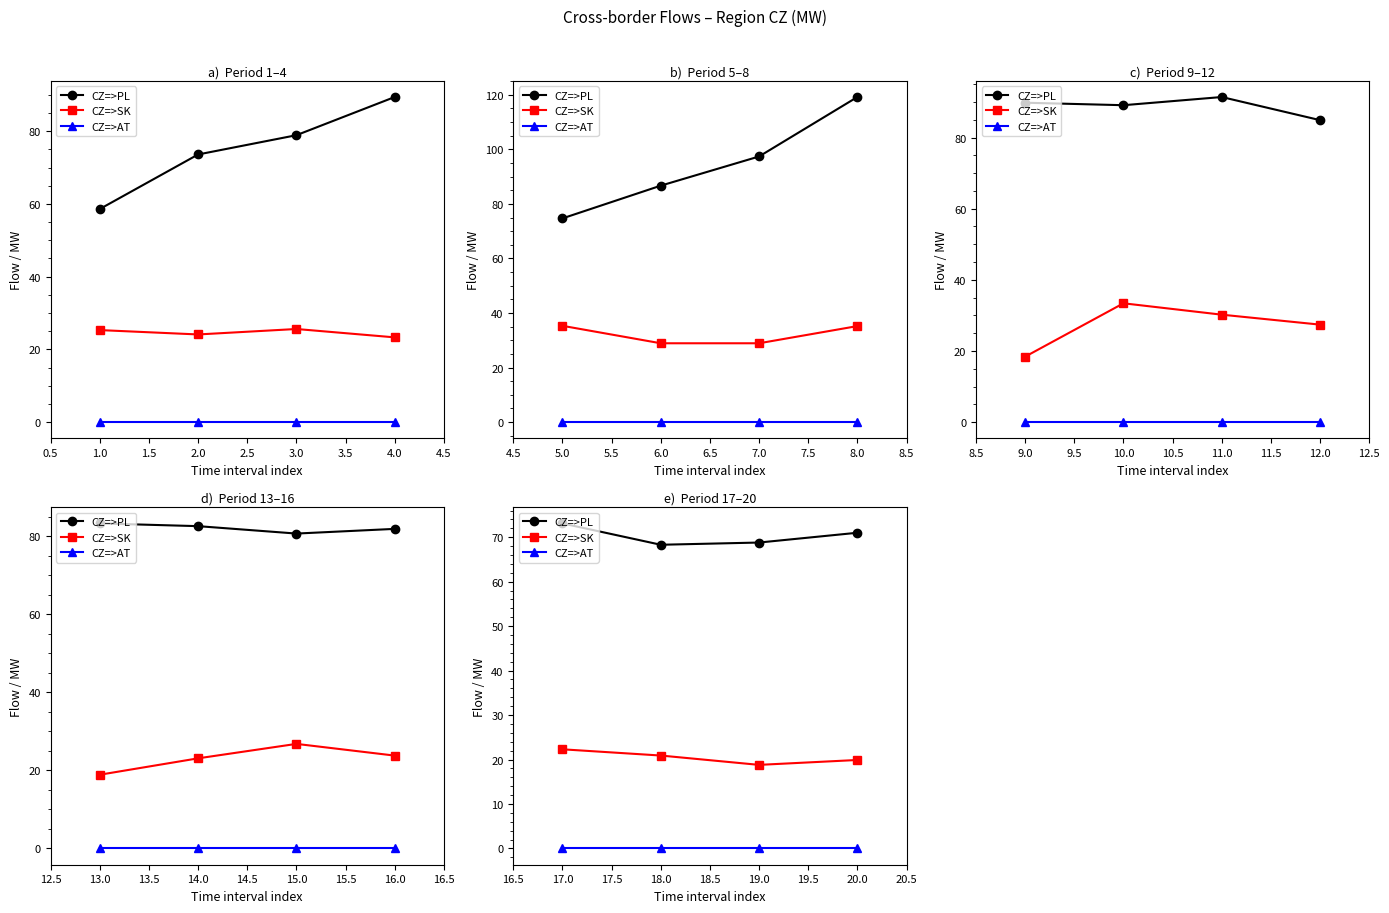

Does the chart display data point markers on the line(s)?

Yes